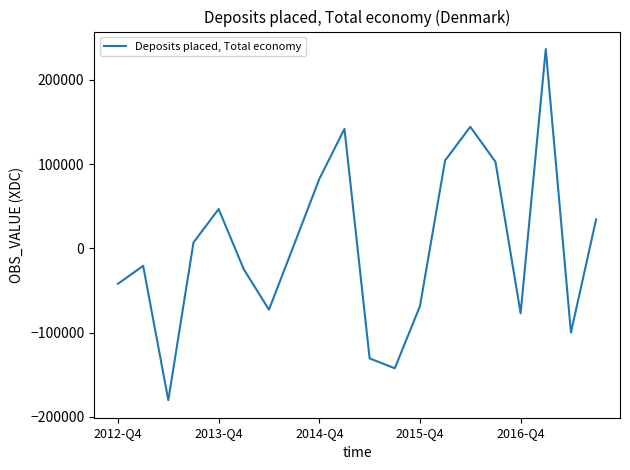

What is the difference between the maximum and minimum values?

416711